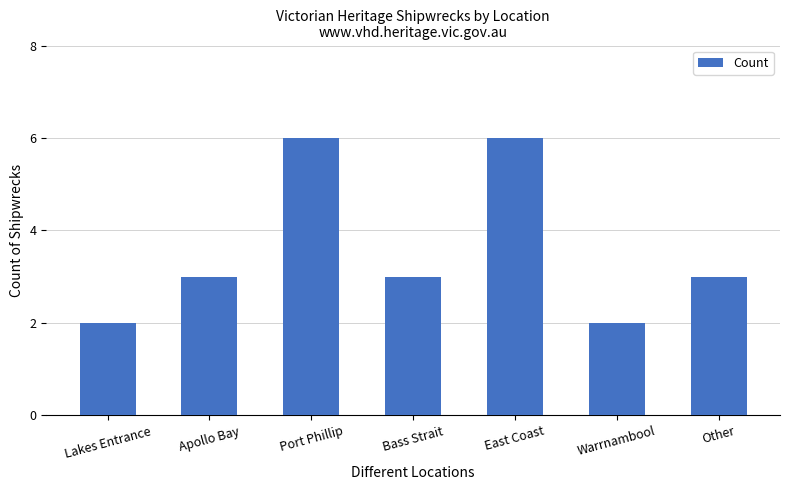

What position from the right is Apollo Bay?

6